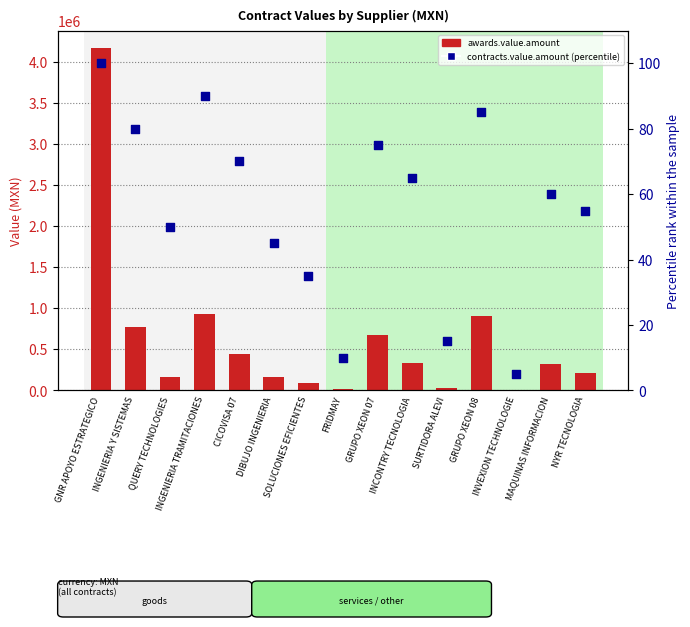

Is the value of contracts.value.amount (percentile rank) at GRUPO XEON 08 greater than the value of awards.value.amount at MAQUINAS INFORMACION?

No